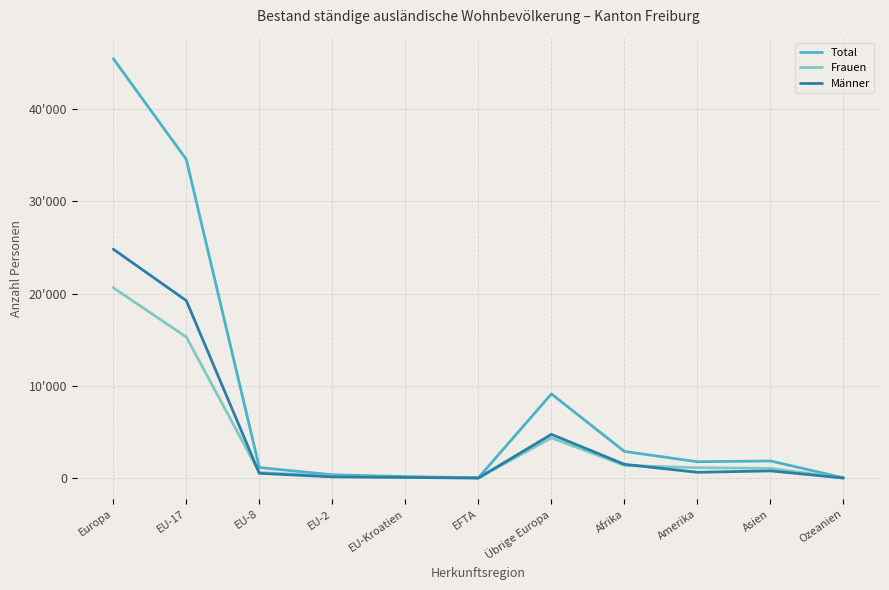

What position from the right is EU-8?

9